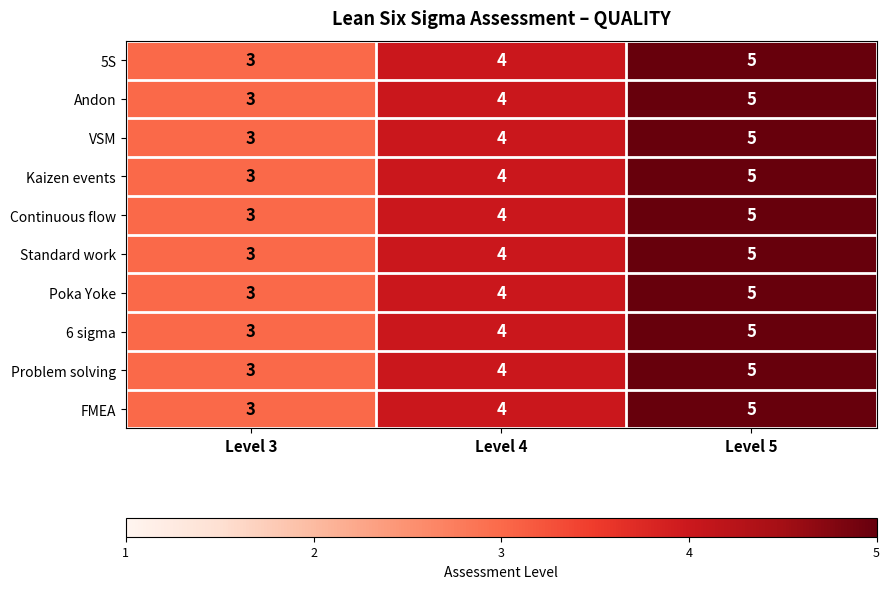

Count the Standard work values in the range 3 to 5.

3